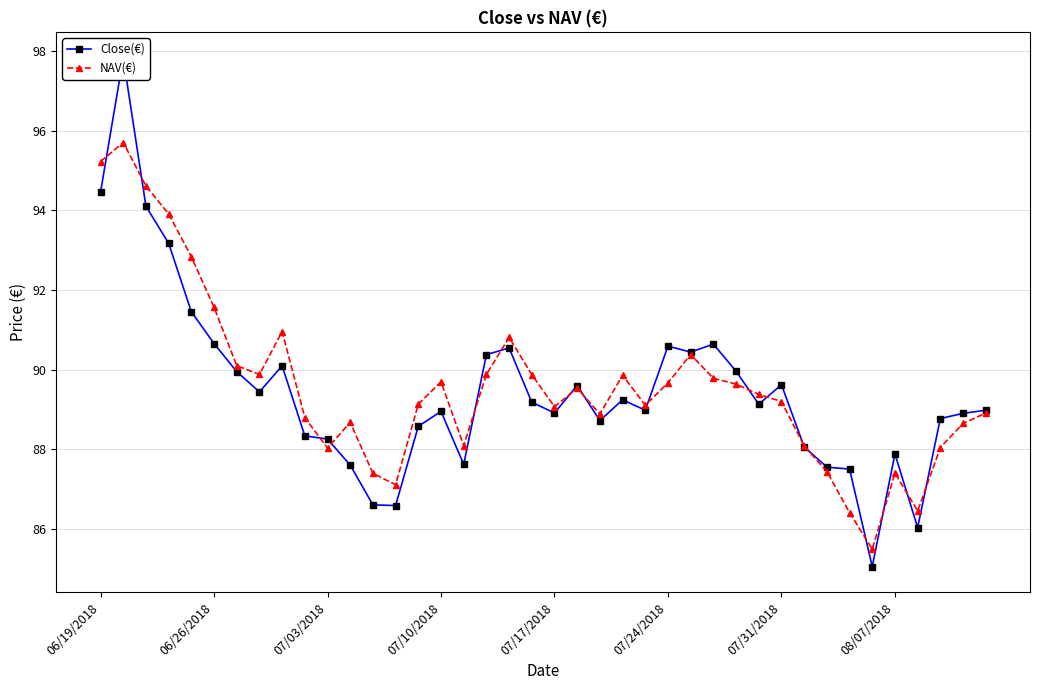

True or false: NAV(€) has more than 2 interior local peaks.

True